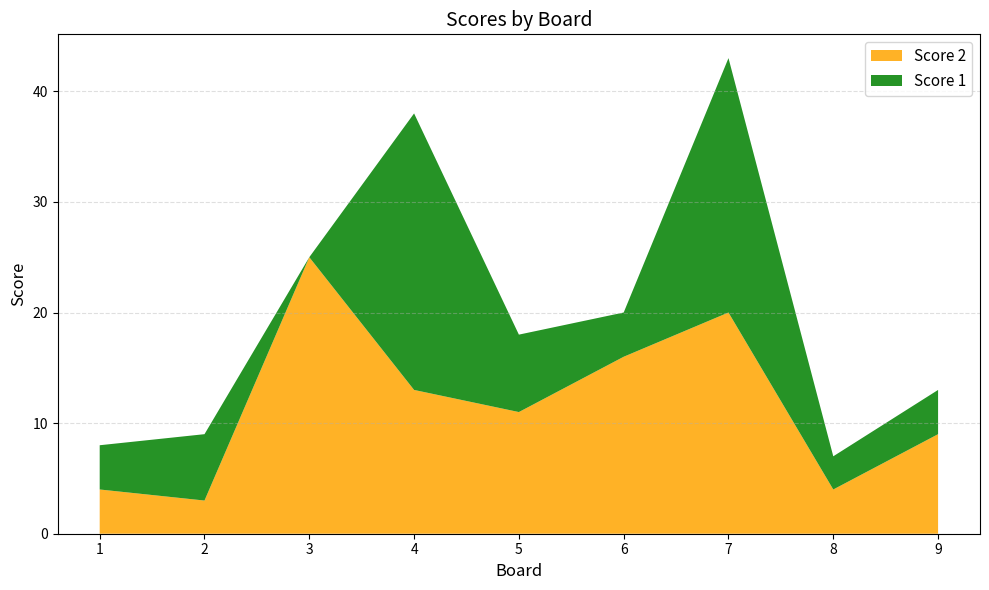

Reading right to left, list all the values displayed in this chart.

Score 1: 4	3	23	4	7	25	0	6	4
Score 2: 9	4	20	16	11	13	25	3	4